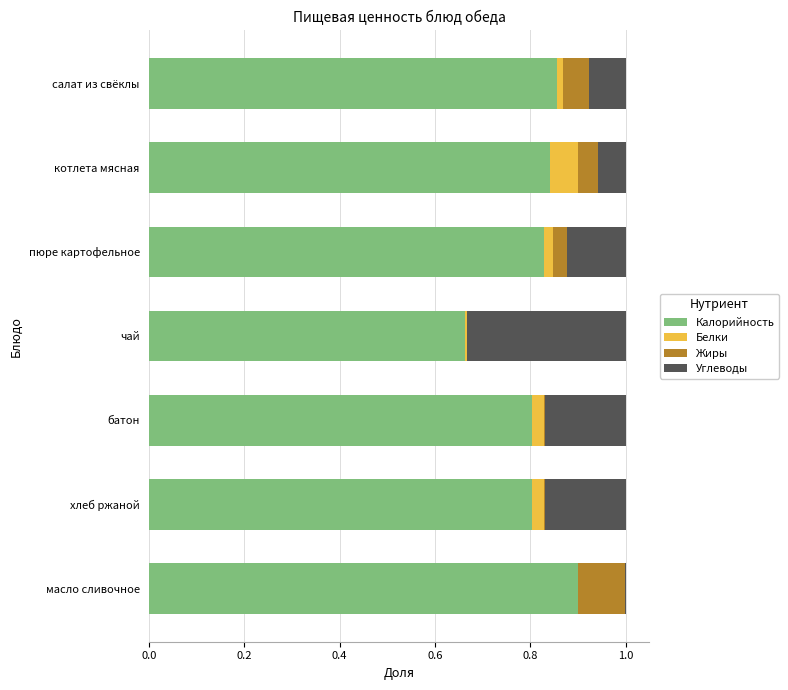

What are all the series names shown in the legend?

Калорийность, Белки, Жиры, Углеводы